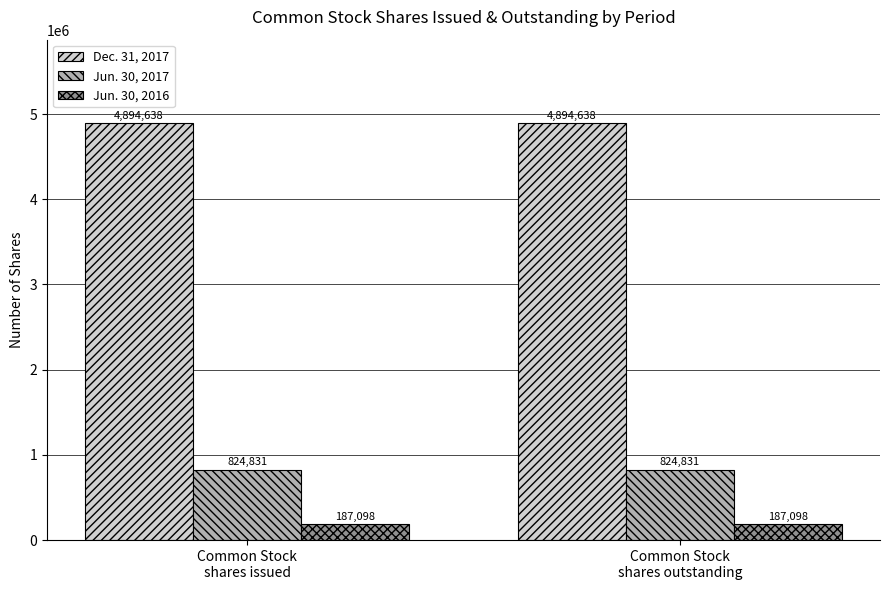

How many bars are there in each group?

3